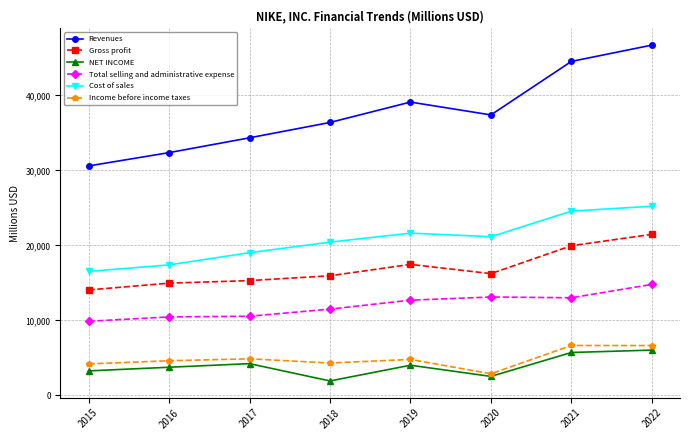

What are all the series names shown in the legend?

Revenues, Gross profit, NET INCOME, Total selling and administrative expense, Cost of sales, Income before income taxes